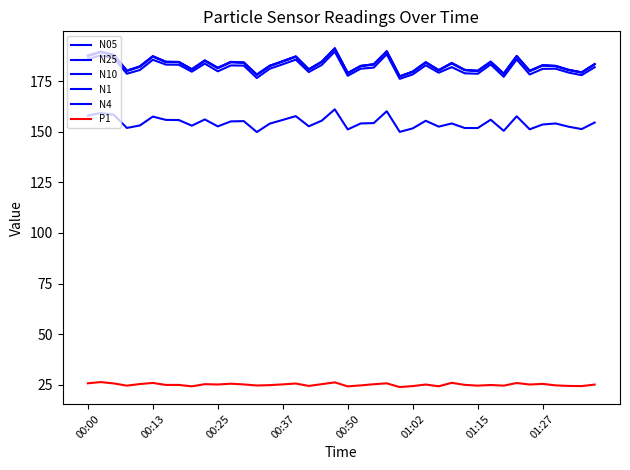

True or false: N4 and N25 cross at least once.

False